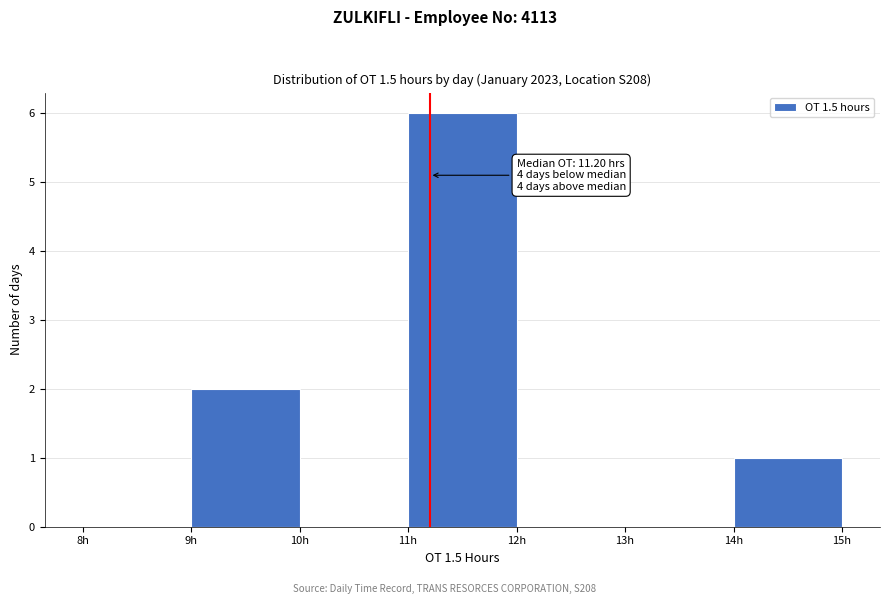

Which range on the x-axis has the tallest bar?

11 to 12